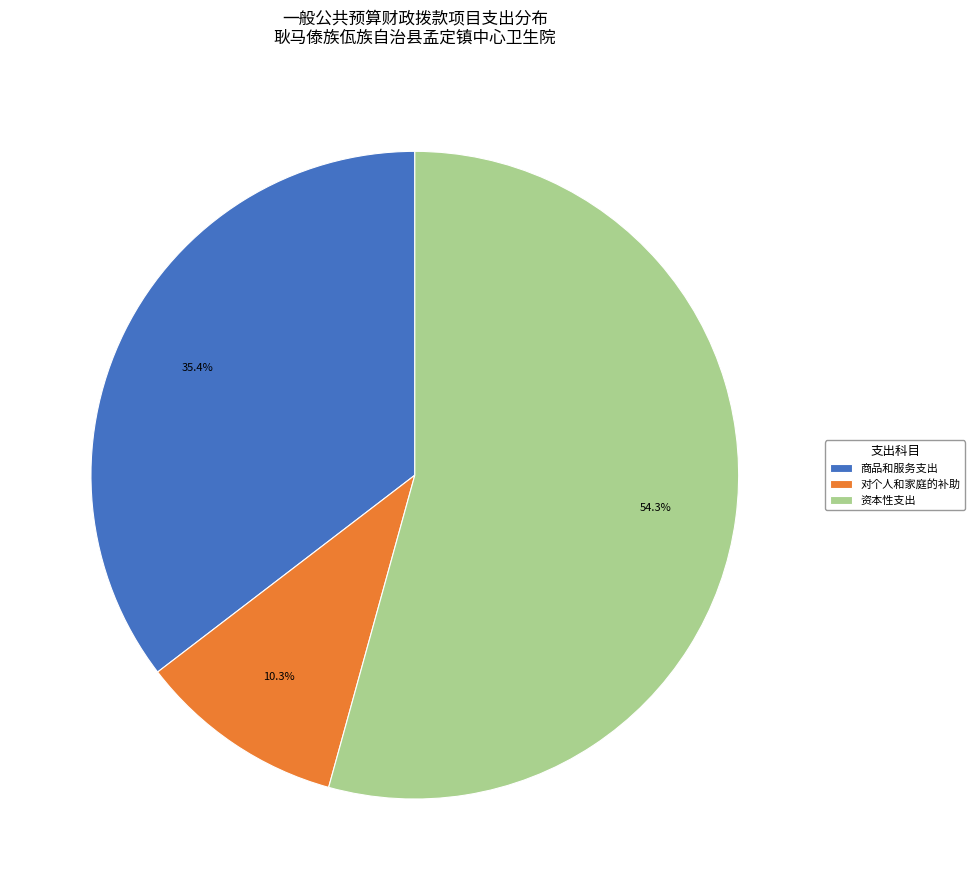

What is the smallest slice in the pie chart?

对个人和家庭的补助